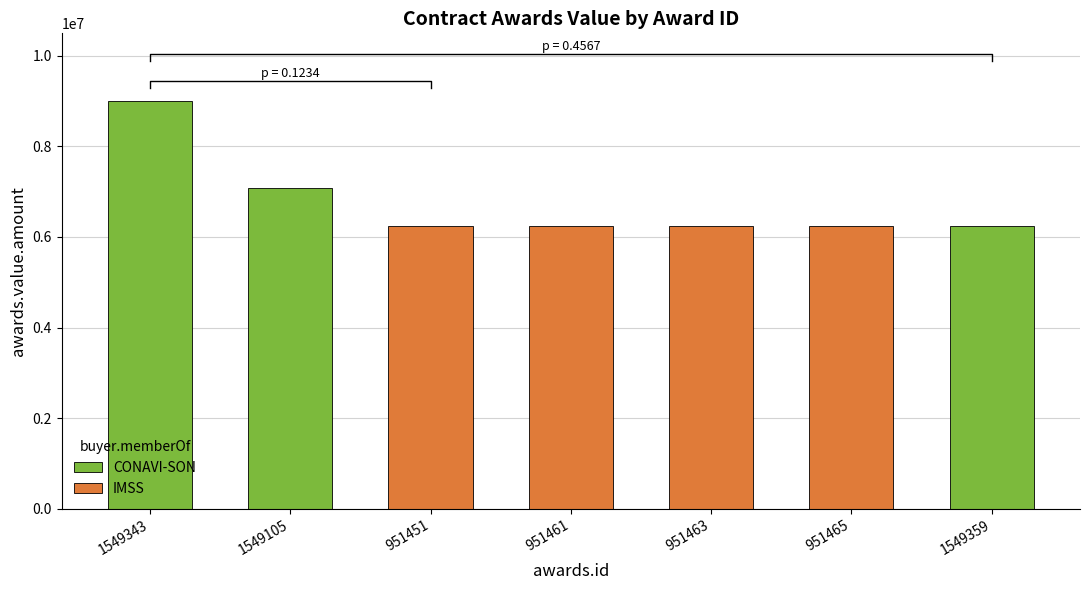

What is the difference between the maximum and second lowest values?

2746000